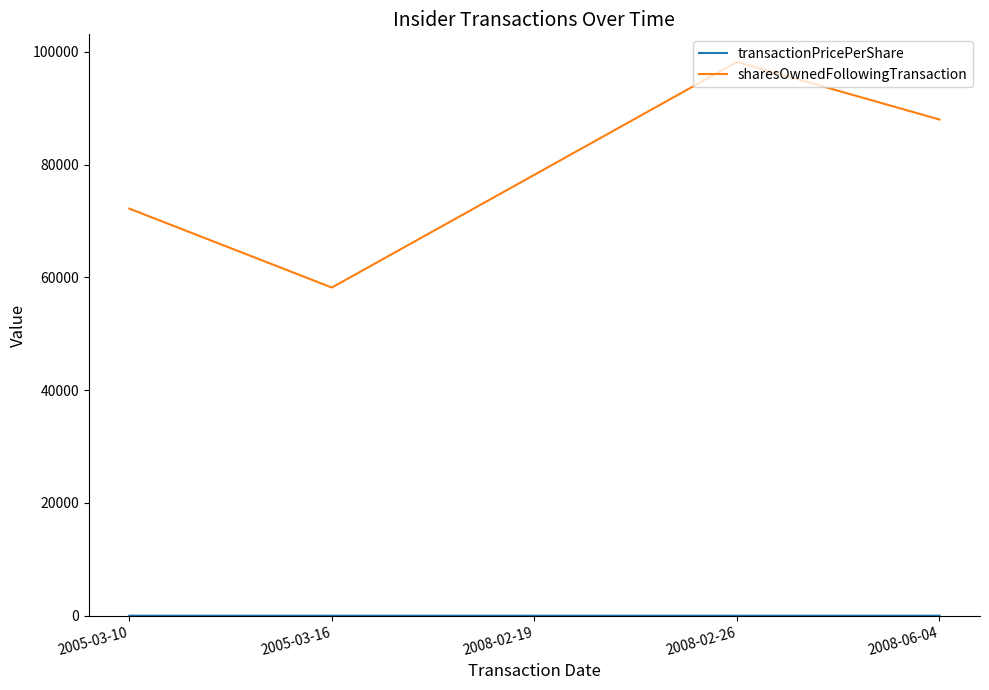

Is it true that sharesOwnedFollowingTransaction equals 39592.4 at 2005-03-10?

False